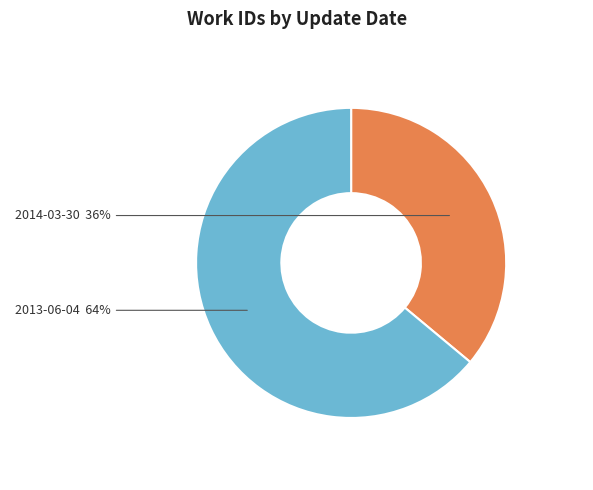

Is the sum of 2013-06-04 and 2014-03-30 greater than half?

Yes